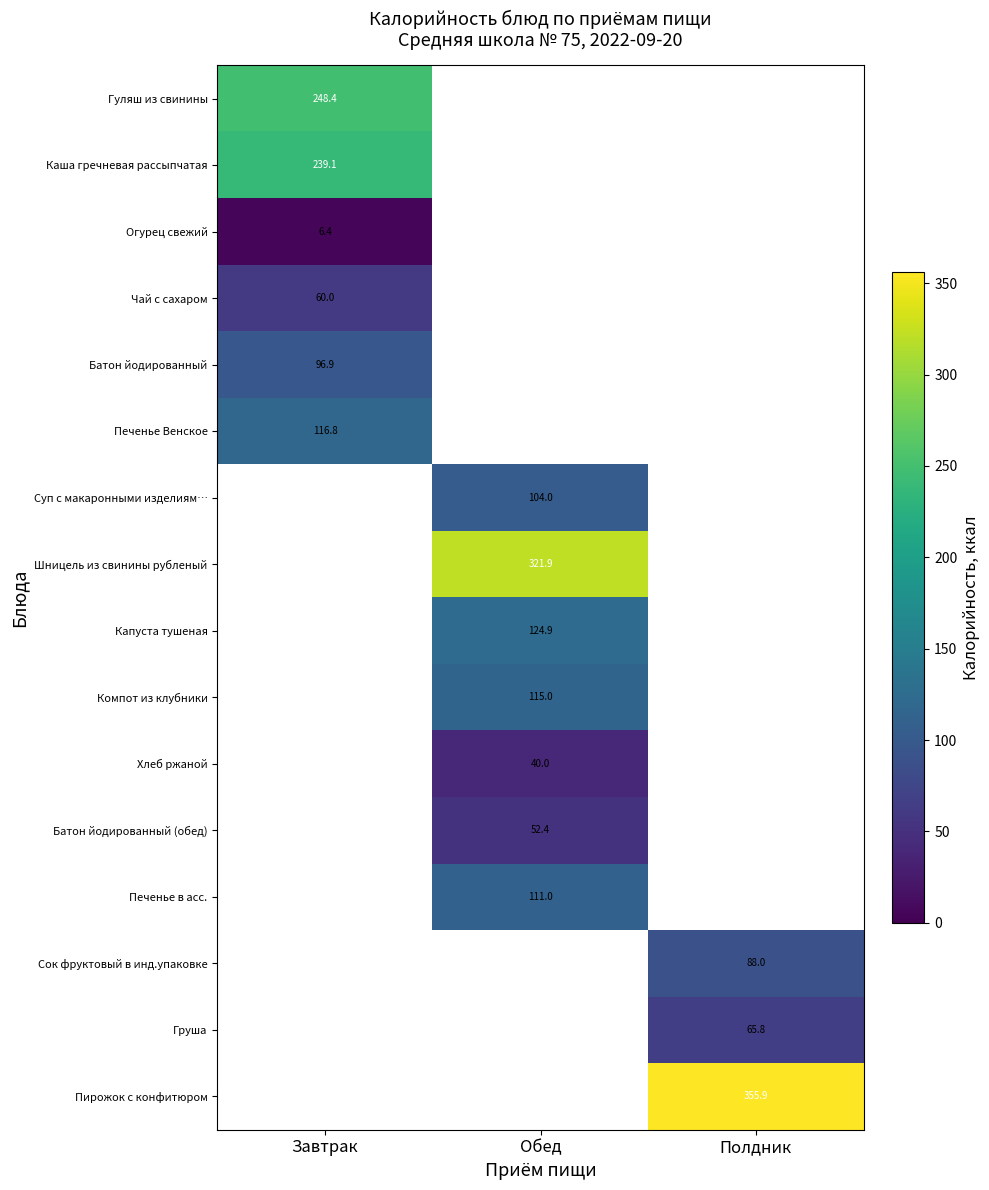

Which category has the highest value across all series?

Полдник